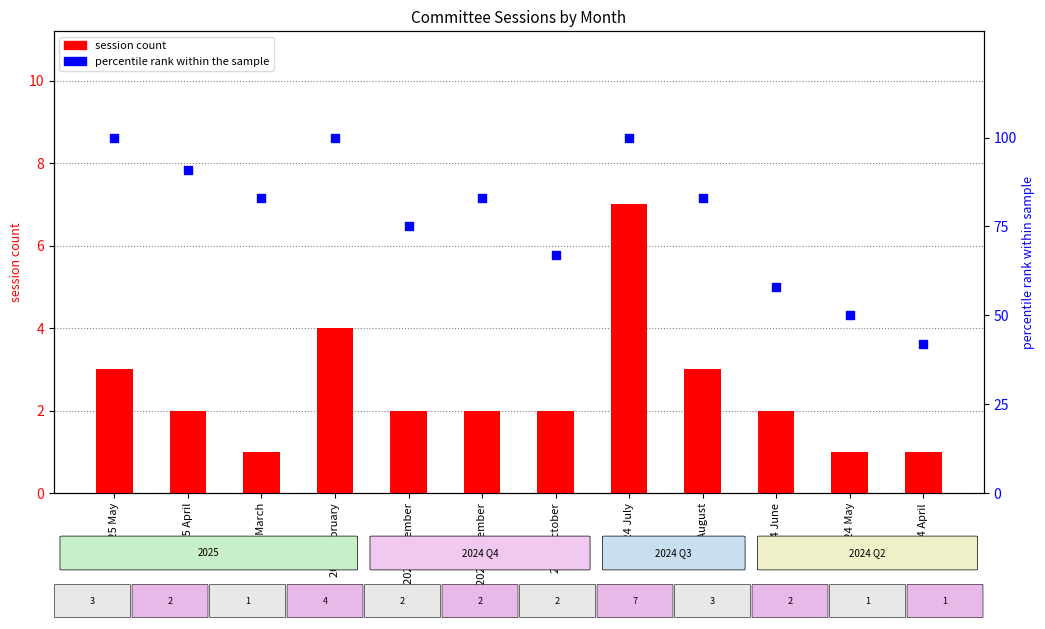

At which category is the sum across all series the highest?

2024 July